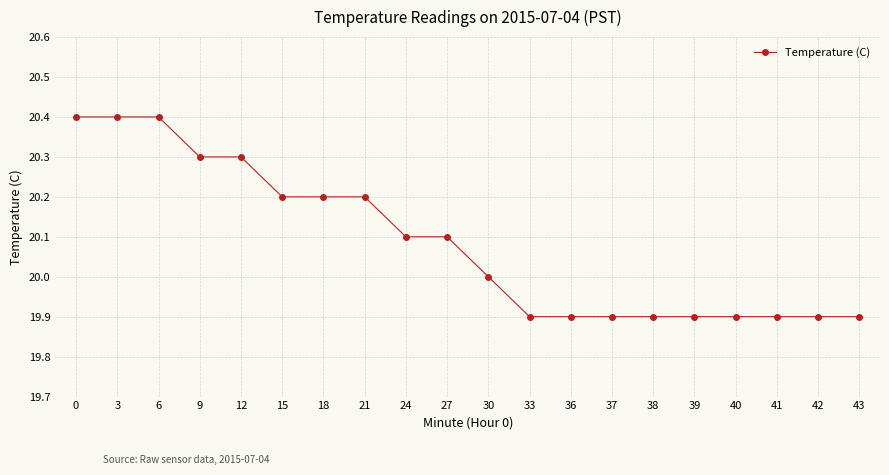

Reading left to right, what are all the values shown in this chart?

20.4	20.4	20.4	20.3	20.3	20.2	20.2	20.2	20.1	20.1	20.0	19.9	19.9	19.9	19.9	19.9	19.9	19.9	19.9	19.9